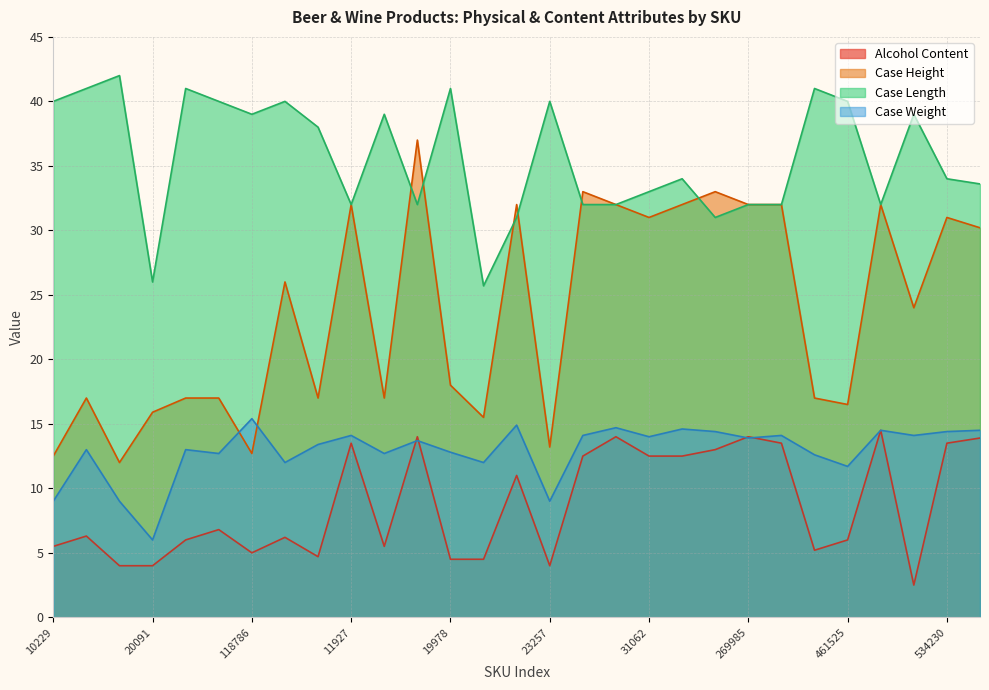

List the labels in order of Case Length value, smallest first.

21200, 20091, 22195, 266049, 11927, 19696, 26906, 30072, 269985, 283846, 477141, 31062, 31992, 33340, 534230, 6106, 118786, 16936, 481838, 10229, 32062, 32784, 23257, 461525, 12172, 22621, 19978, 418582, 16465